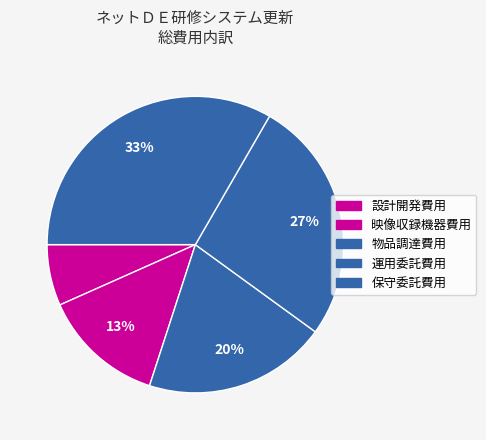

How many slices are in this pie chart?

5